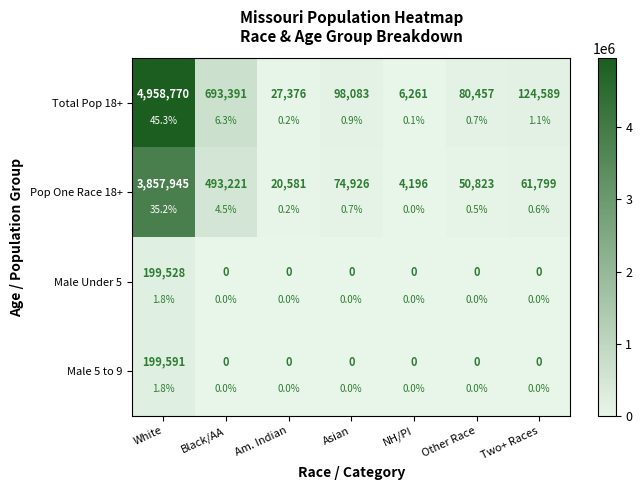

What is the spread (max minus min) of values at Asian?

98083